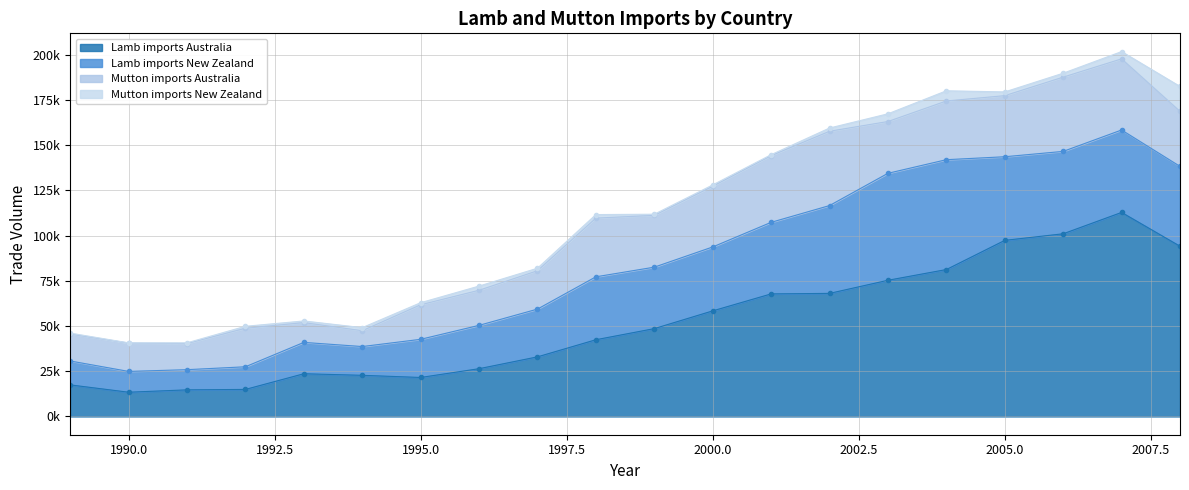

Which category has the highest value in the Lamb imports Australia series?

2007